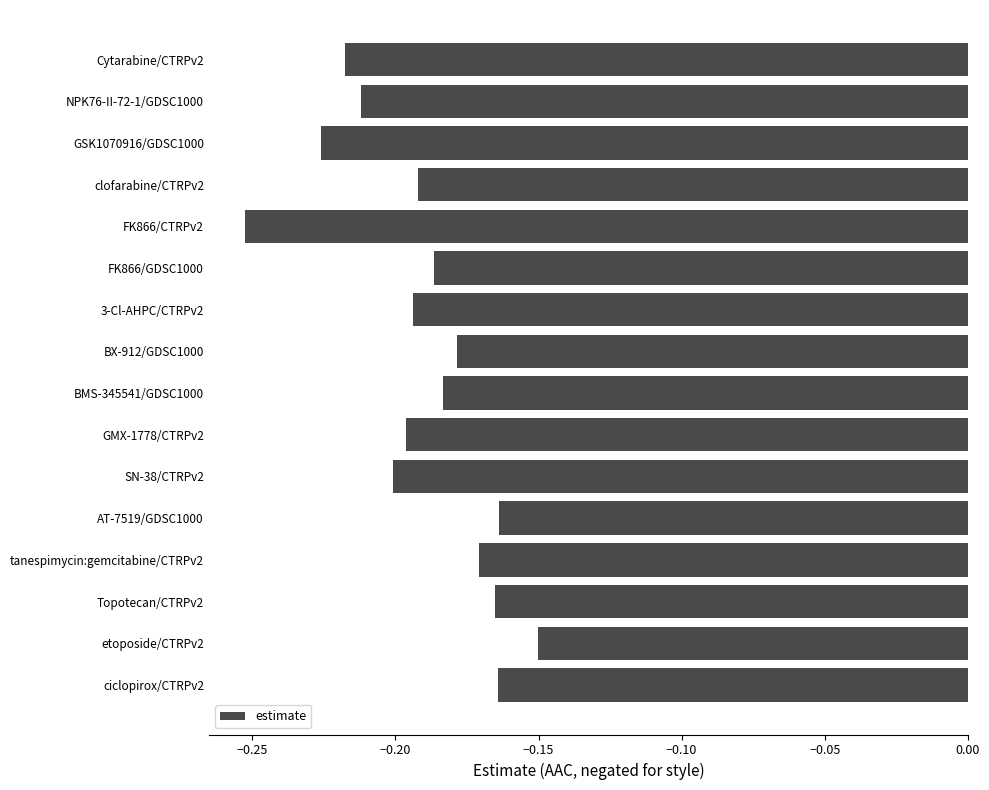

What is the difference between the maximum and minimum values?

0.1